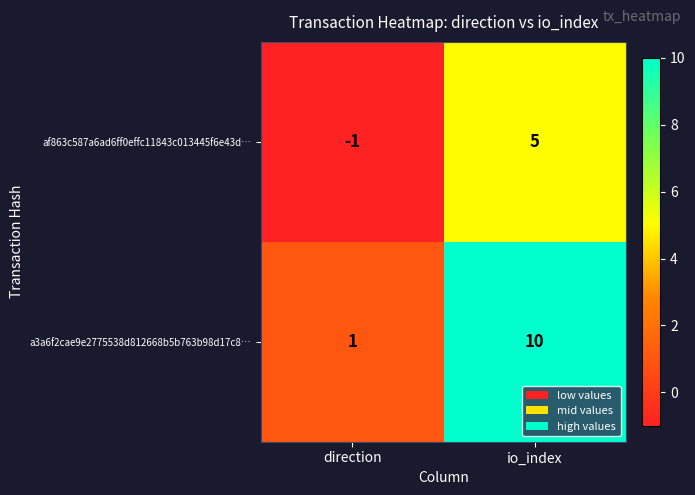

Between direction and io_index, which series saw the biggest shift?

a3a6f2cae9e2775538d812668b5b763b98d17c8…